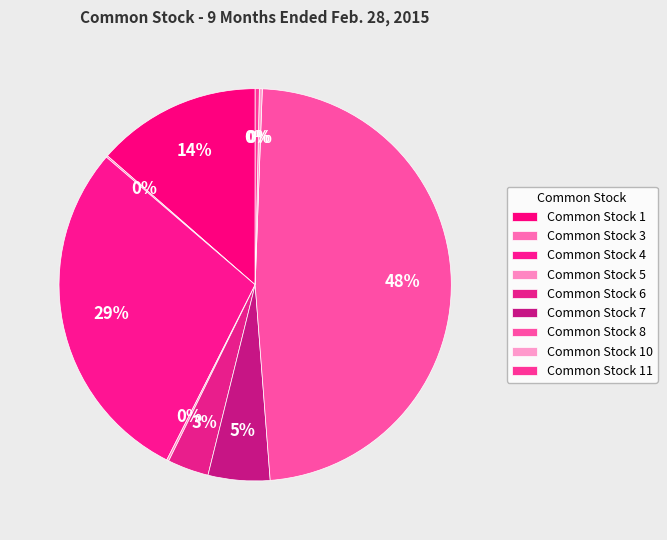

Which slice is the largest?

Common Stock 8